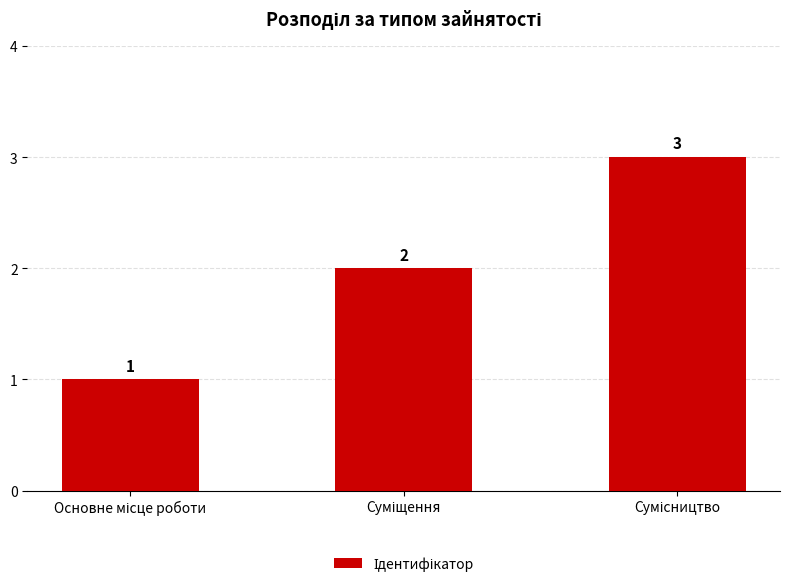

What is the greatest value displayed?

3